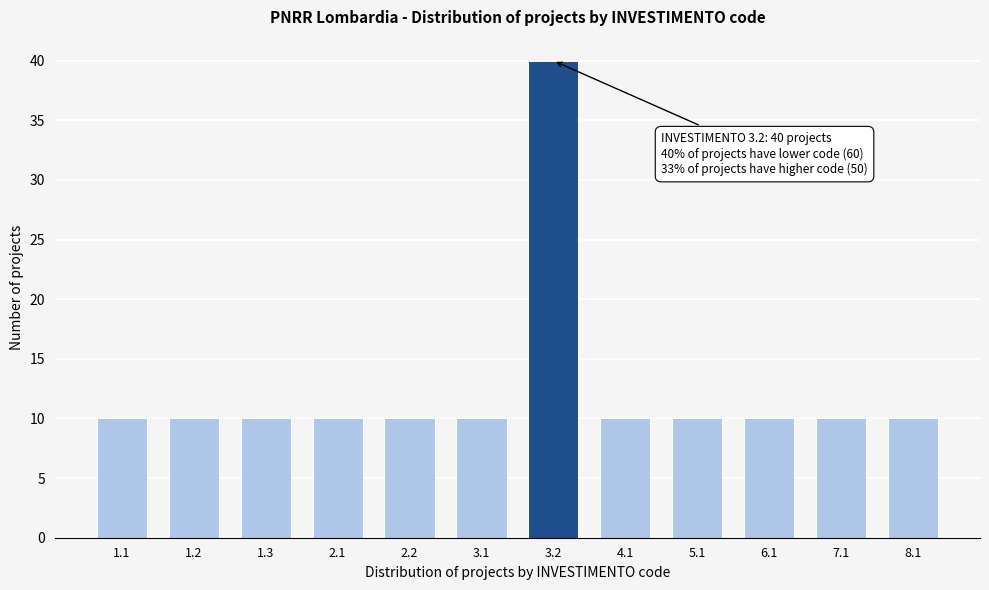

Reading left to right, transcribe all the data shown in this chart.

10	10	10	10	10	10	40	10	10	10	10	10